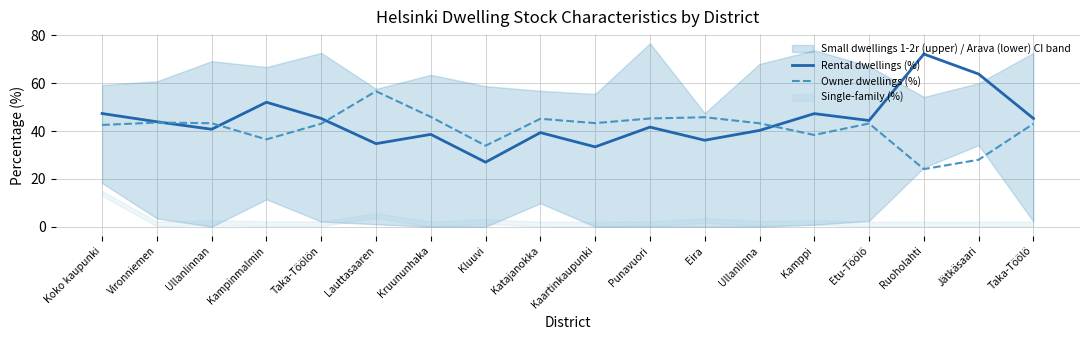

Which has a higher value, Koko kaupunki or Kluuvi?

Koko kaupunki